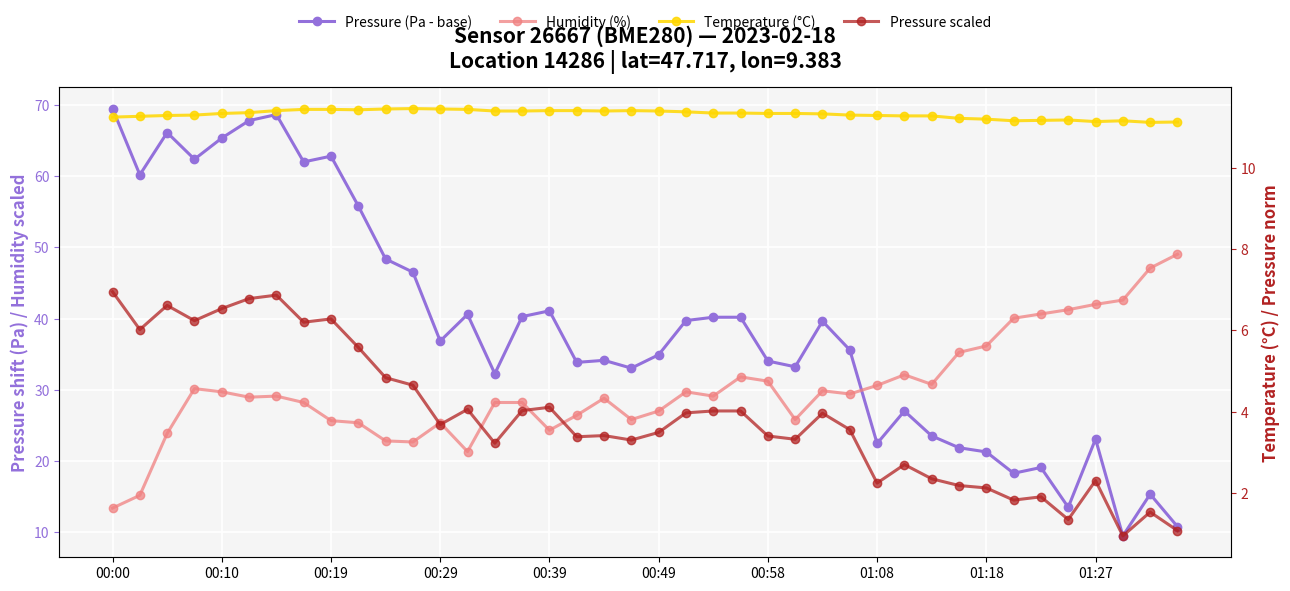

What are all the series names shown in the legend?

Pressure (Pa - base), Humidity (%), Temperature (°C), Pressure scaled